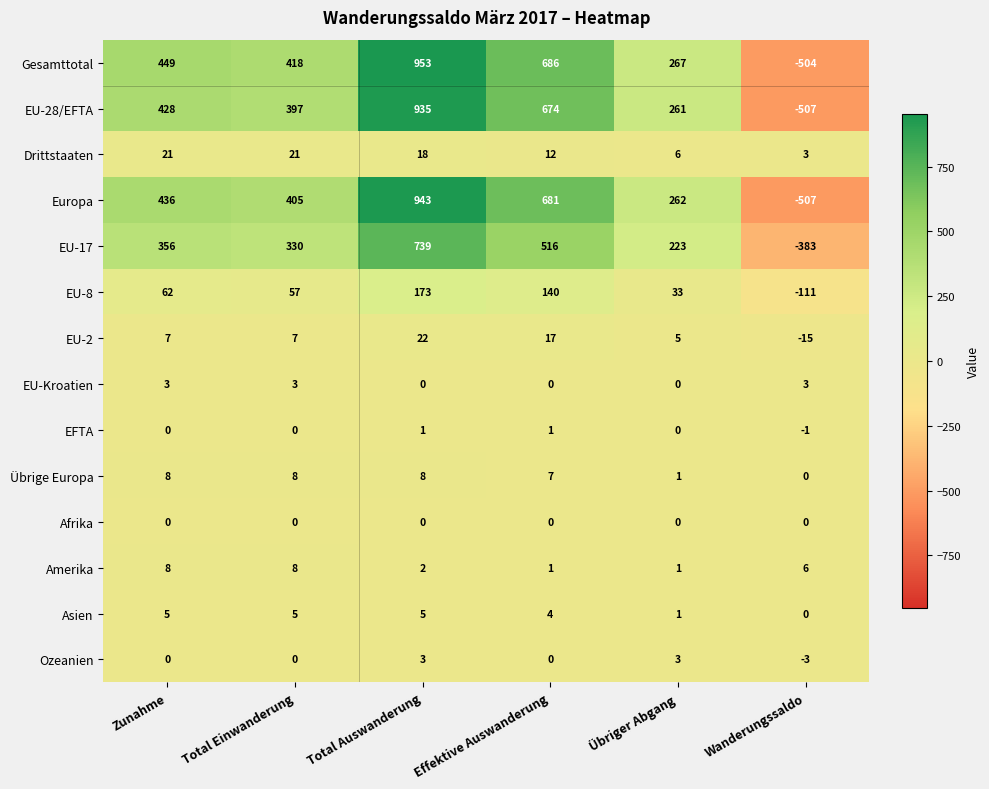

What is the difference between the EU-Kroatien values at Zunahme and Übriger Abgang?

3